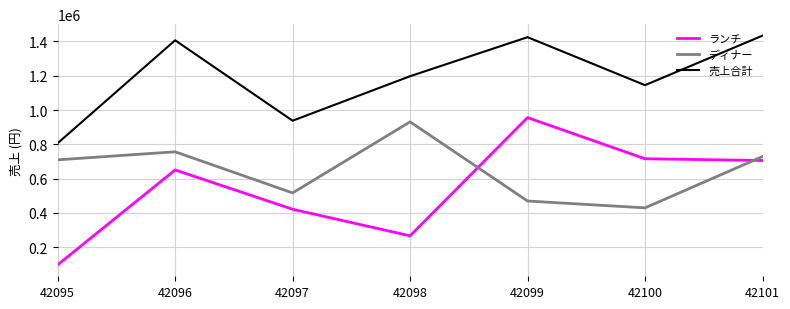

At 42097, list the series in order from smallest to largest.

ランチ, ディナー, 売上合計